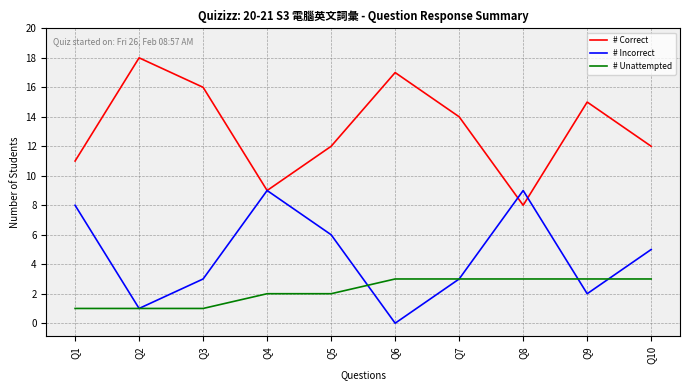

Reading right to left, extract all data points from this chart.

# Correct: Q10=12	Q9=15	Q8=8	Q7=14	Q6=17	Q5=12	Q4=9	Q3=16	Q2=18	Q1=11
# Incorrect: Q10=5	Q9=2	Q8=9	Q7=3	Q6=0	Q5=6	Q4=9	Q3=3	Q2=1	Q1=8
# Unattempted: Q10=3	Q9=3	Q8=3	Q7=3	Q6=3	Q5=2	Q4=2	Q3=1	Q2=1	Q1=1